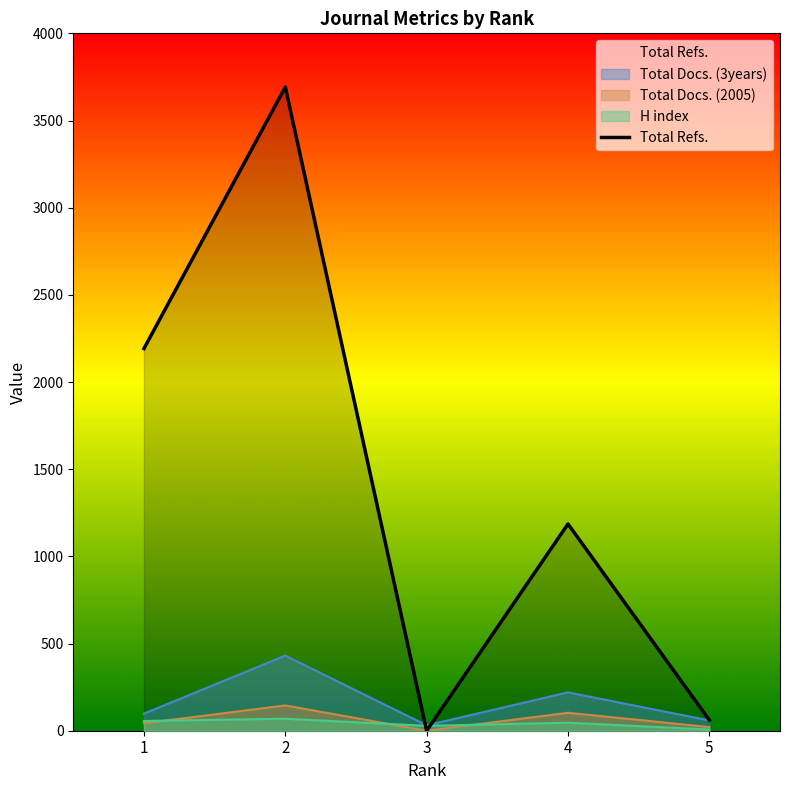

Reading left to right, what are all the values shown in this chart?

H index: 1=56	2=69	3=28	4=46	5=7
Total Docs. (2005): 1=43	2=145	3=0	4=103	5=21
Total Docs. (3years): 1=98	2=431	3=31	4=220	5=59
Total Refs.: 1=2192	2=3692	3=0	4=1186	5=61